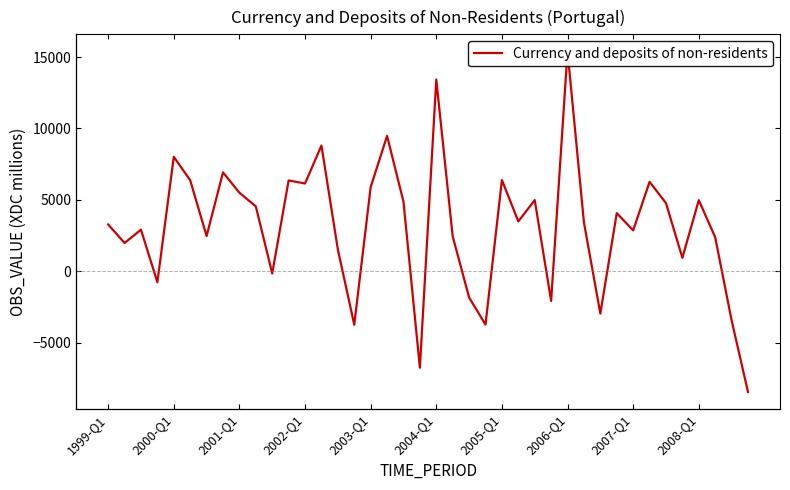

True or false: the data shows 1825.6 at 11.

False